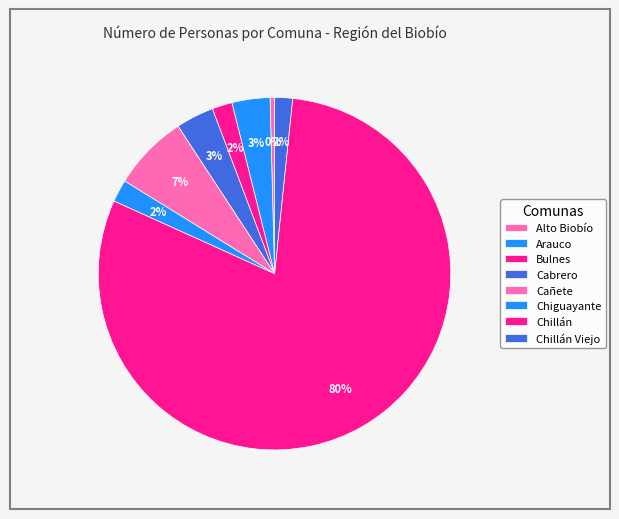

How many slices are in this pie chart?

8